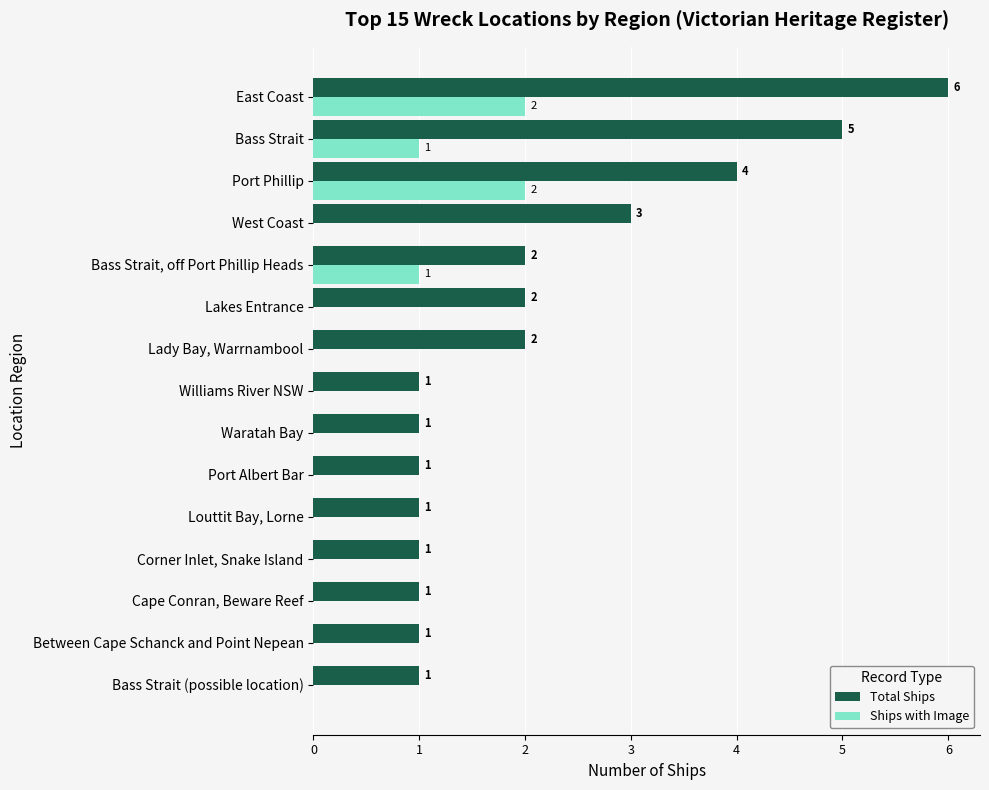

At which label is Total Ships closest to 3?

West Coast